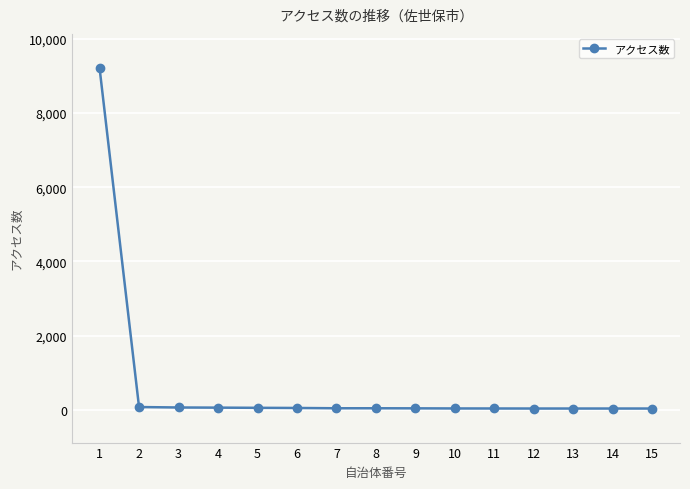

What is the change in value from 4 to 13?

-24